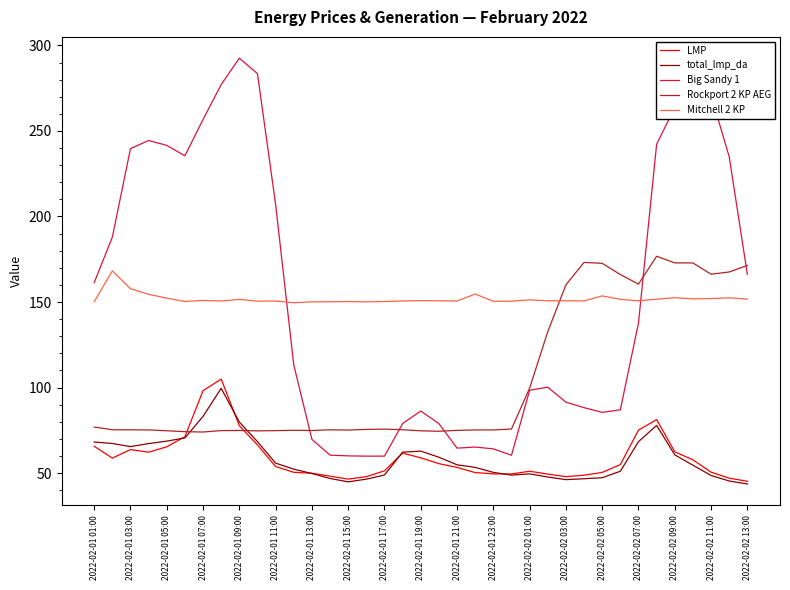

What is the minimum value shown in the chart?

43.6